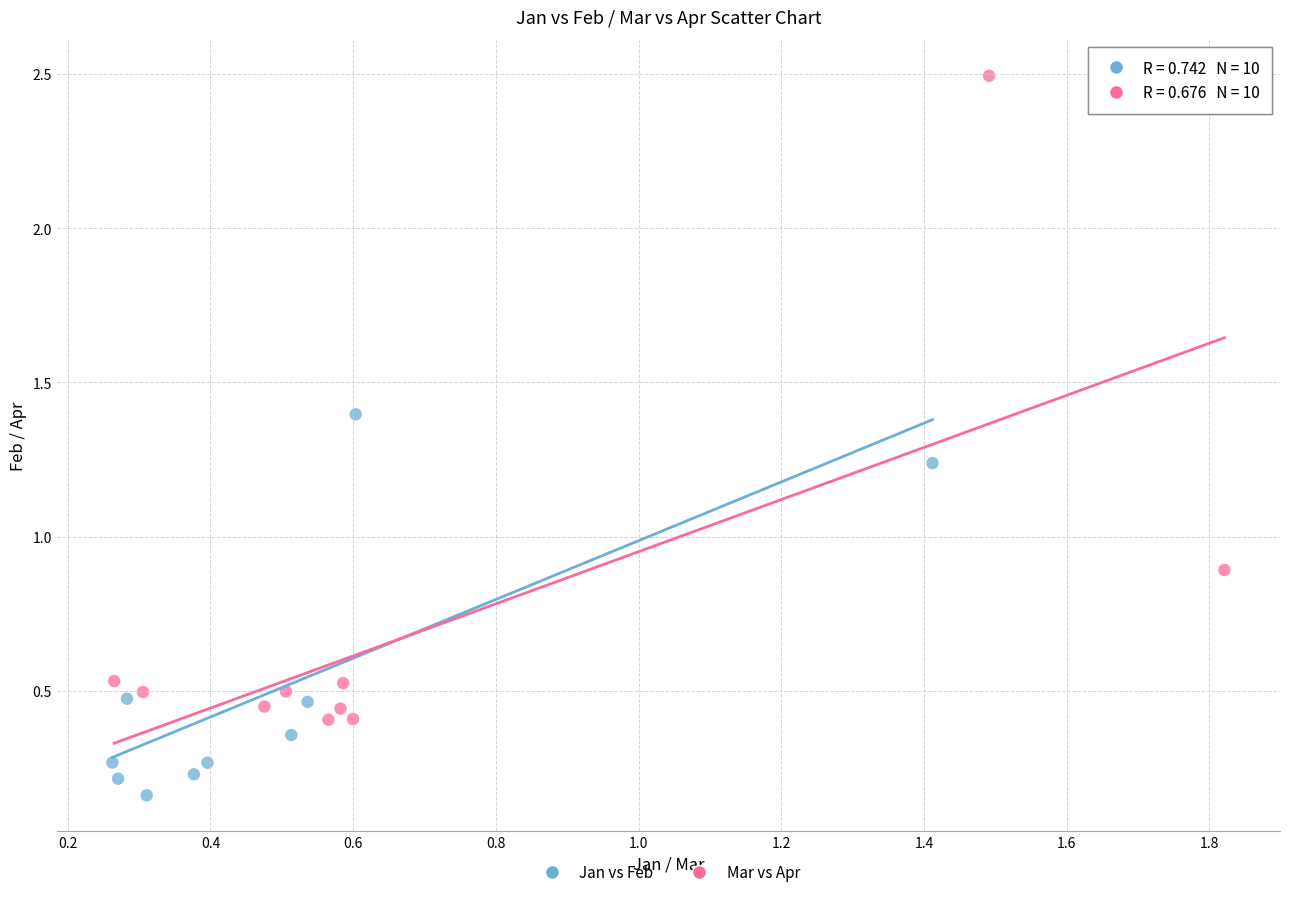

Which series contains the highest Y value?

Mar vs Apr